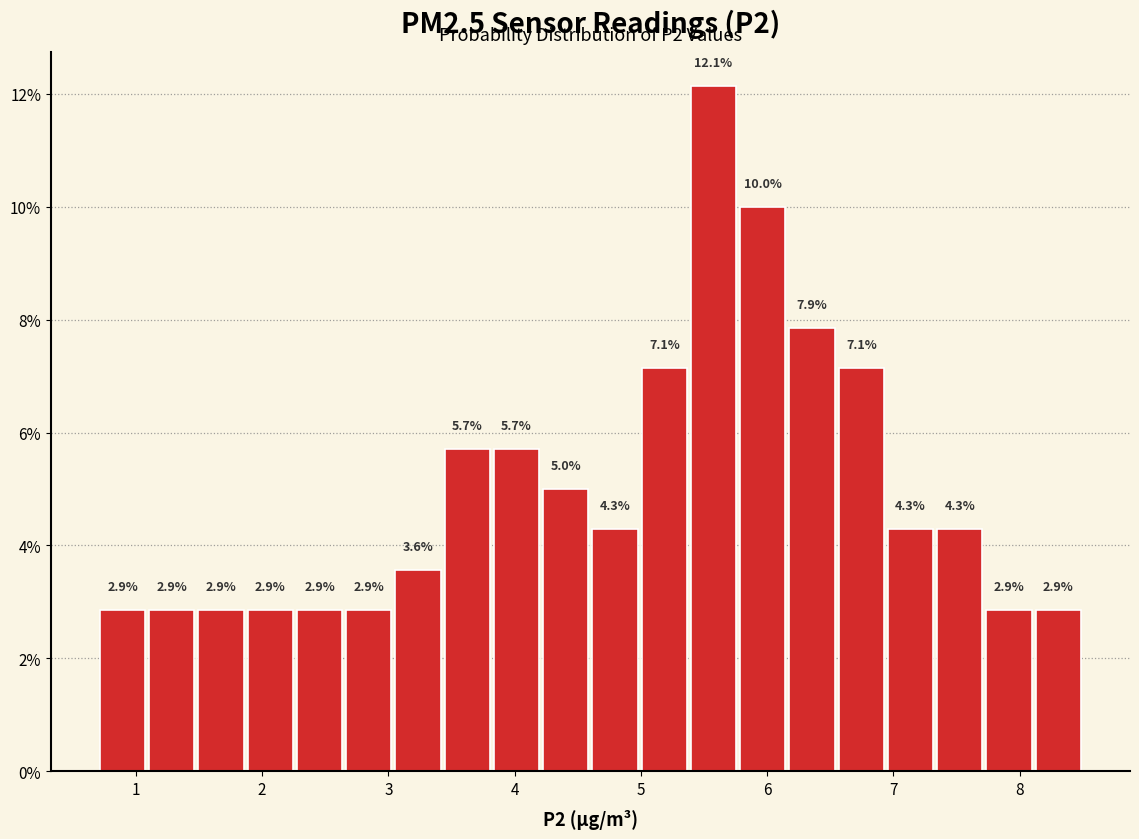

Around what value on the x-axis is the tallest bar? Give the approximate position of its centre, as read against the axis.

5.6